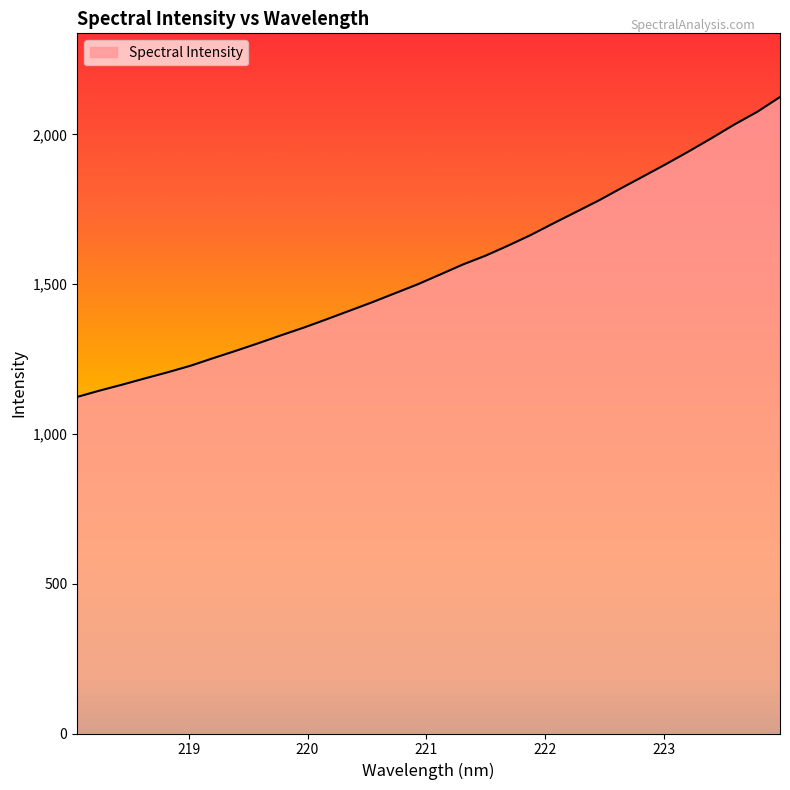

Reading right to left, extract all data points from this chart.

2124.7	2075.3	2033.5	1988.1	1944.3	1902.0	1861.1	1820.7	1779.3	1741.1	1703.0	1664.0	1628.6	1594.9	1565.4	1532.0	1499.1	1469.3	1439.4	1411.1	1382.8	1355.3	1329.5	1303.2	1277.6	1253.1	1227.7	1206.0	1185.7	1164.8	1144.8	1123.5